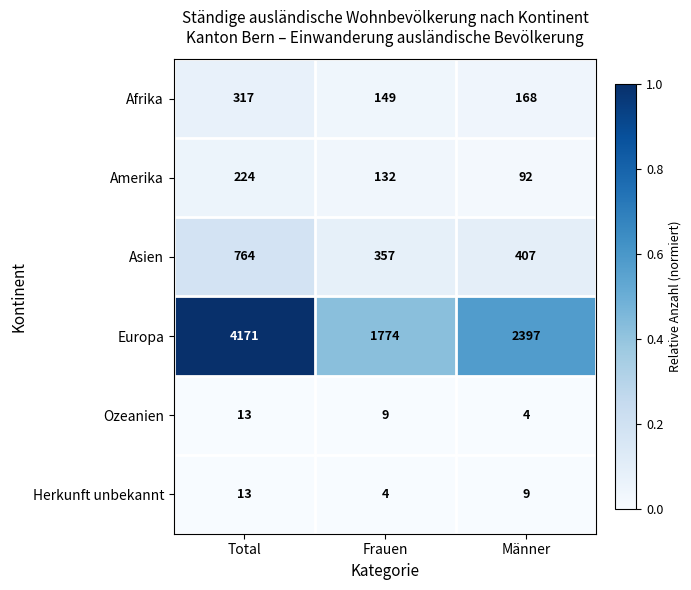

Which category has the highest value in the Ozeanien series?

Total